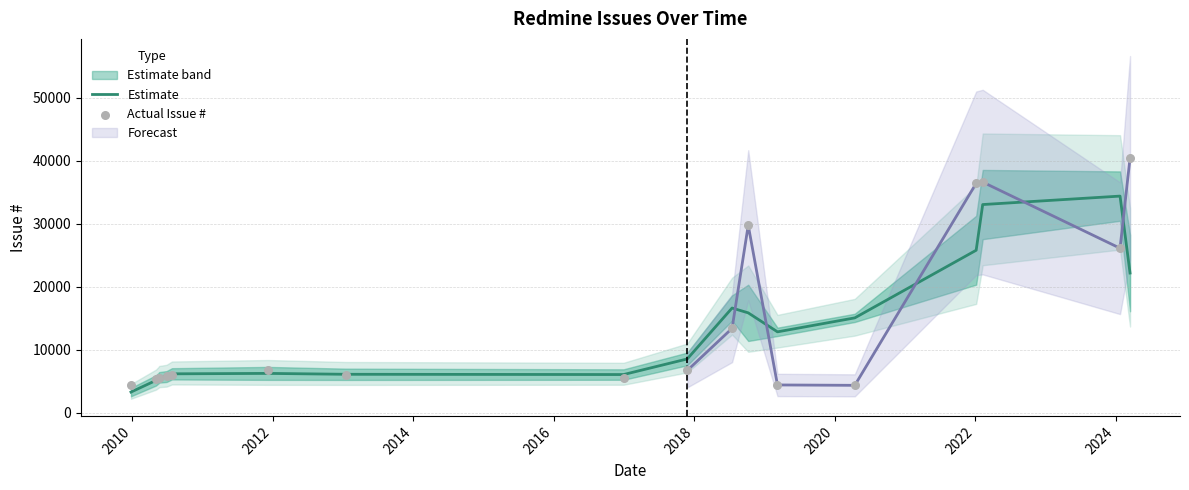

Which series contains the lowest Y value?

Estimate